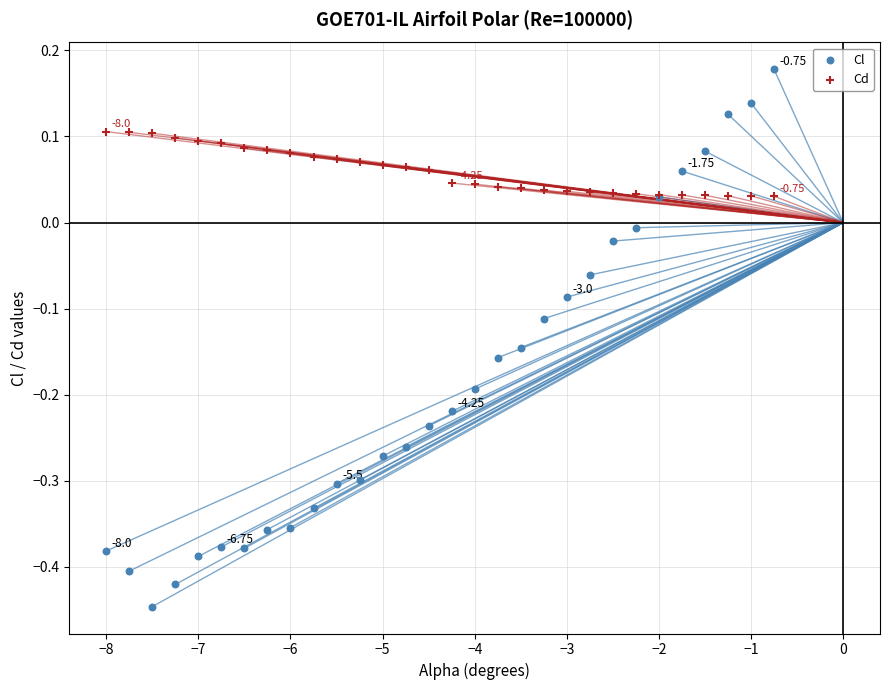

Which series contains the lowest Y value?

Cl